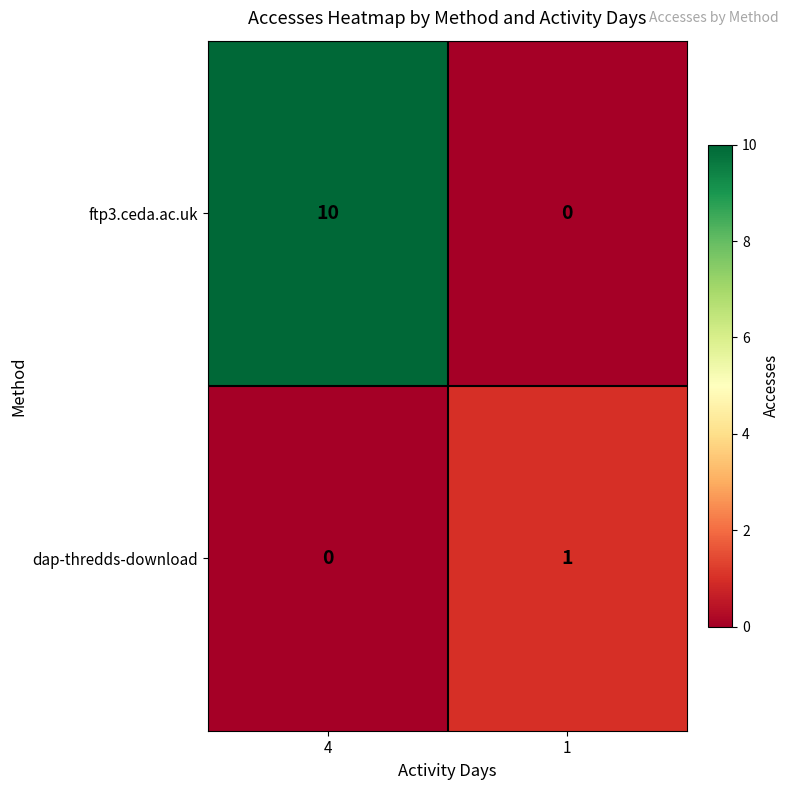

At which label does dap-thredds-download reach its minimum?

4